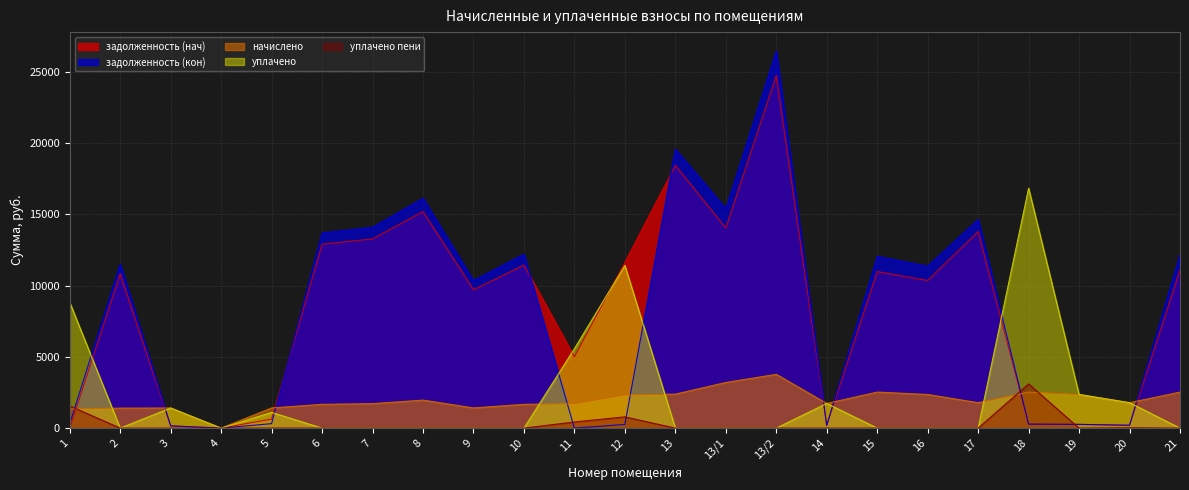

How many lines are shown in the chart?

5